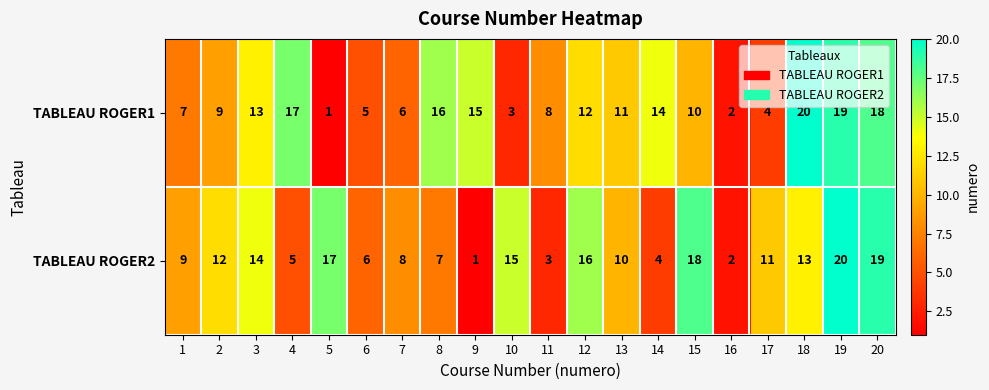

What is the total value across all series at 9?

16